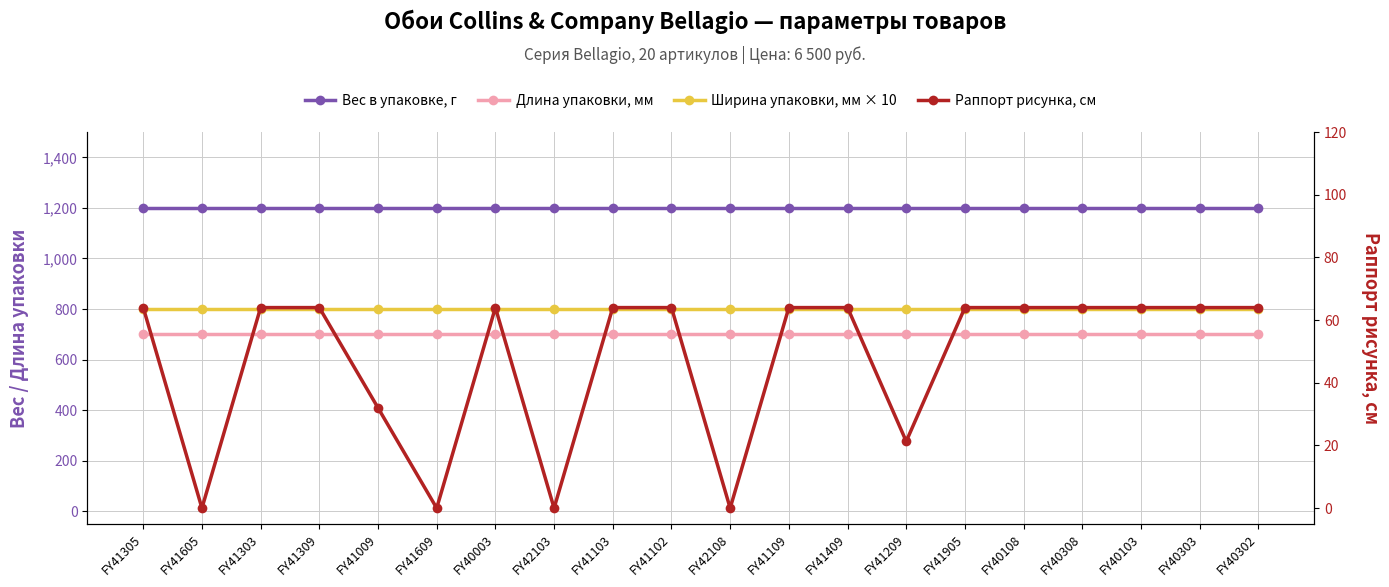

True or false: Длина упаковки, мм and Вес в упаковке, г cross at least once.

False